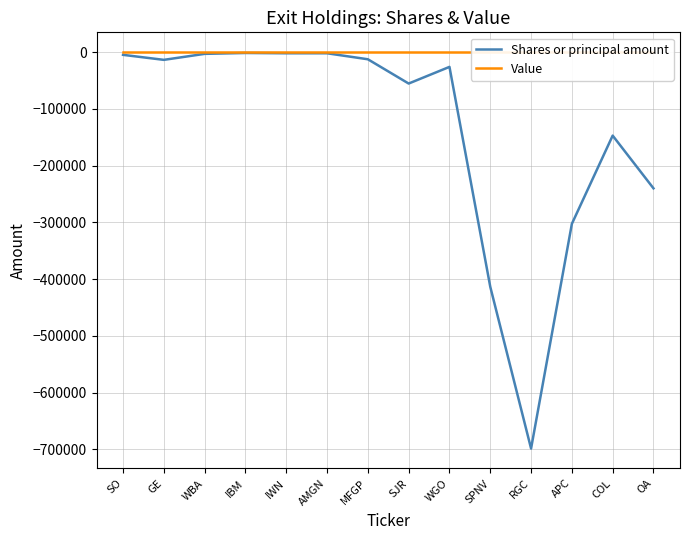

At which category is the sum across all series the highest?

IBM